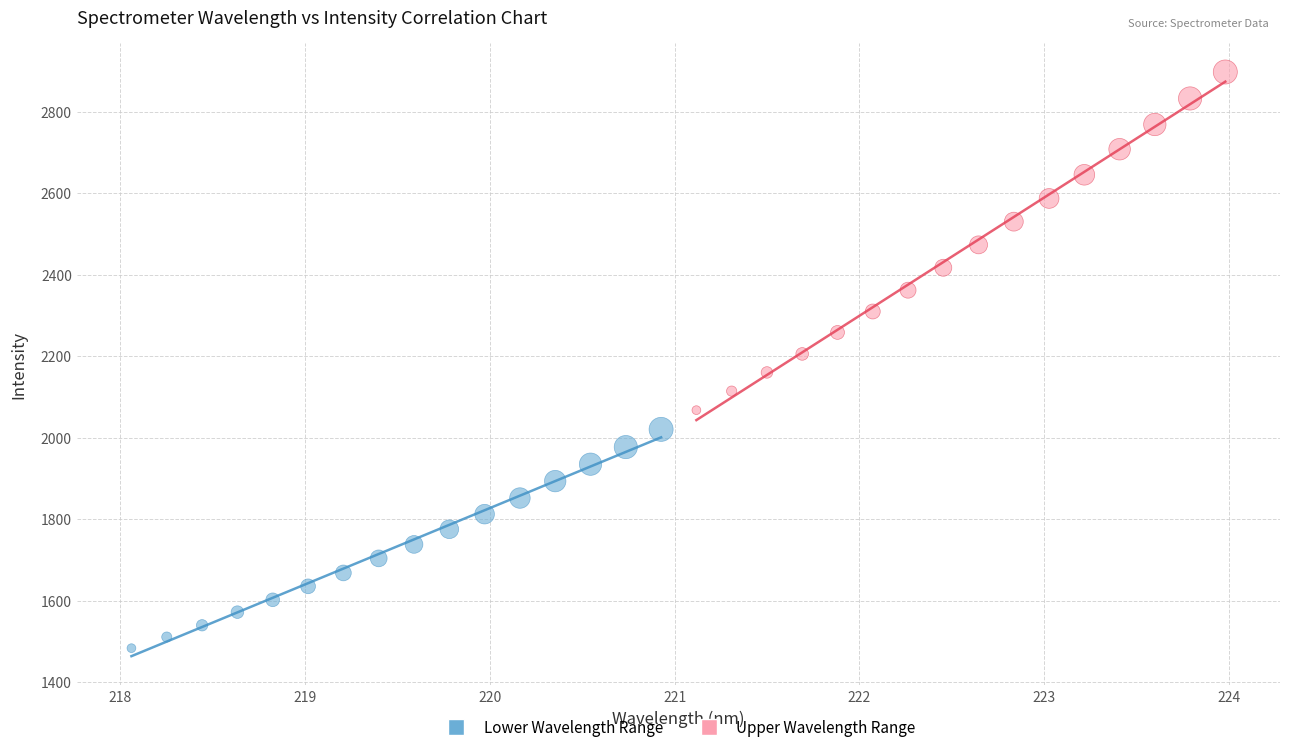

Which series has the largest Y range (max minus min)?

Upper Wavelength Range